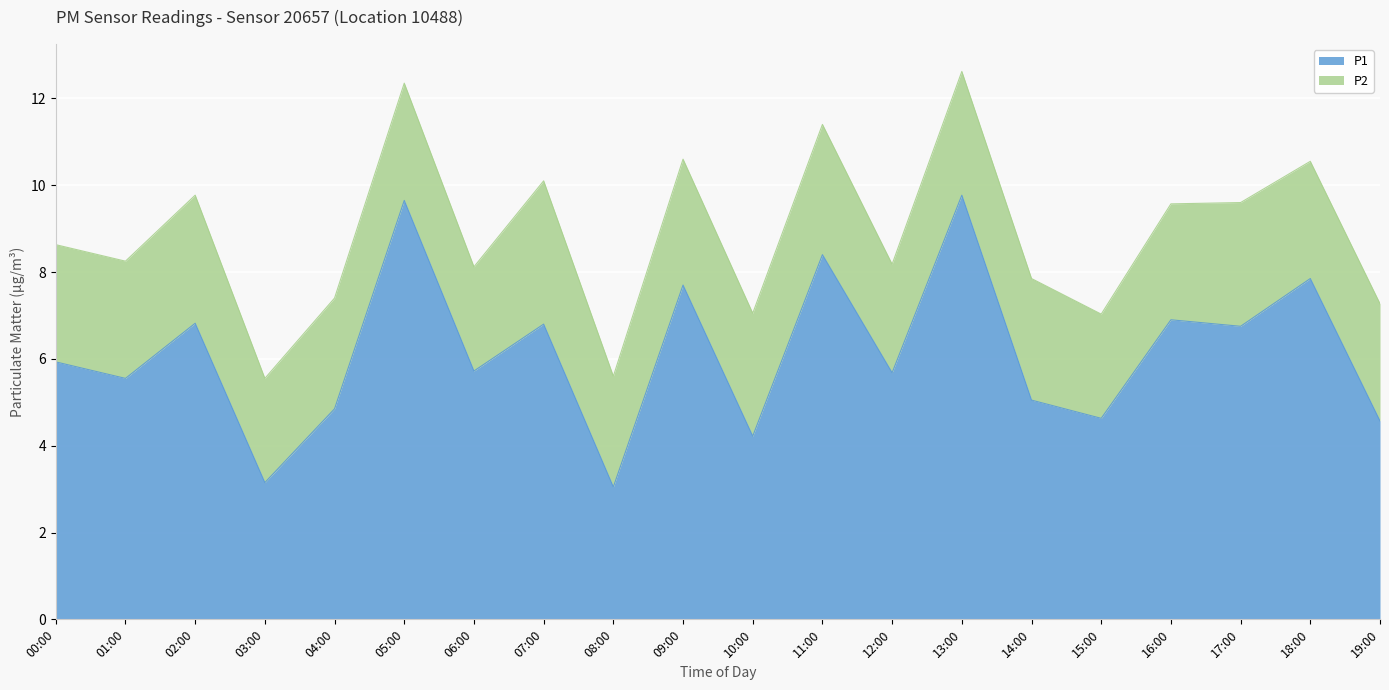

The value at 18:00 is 7.8. True or false?

True